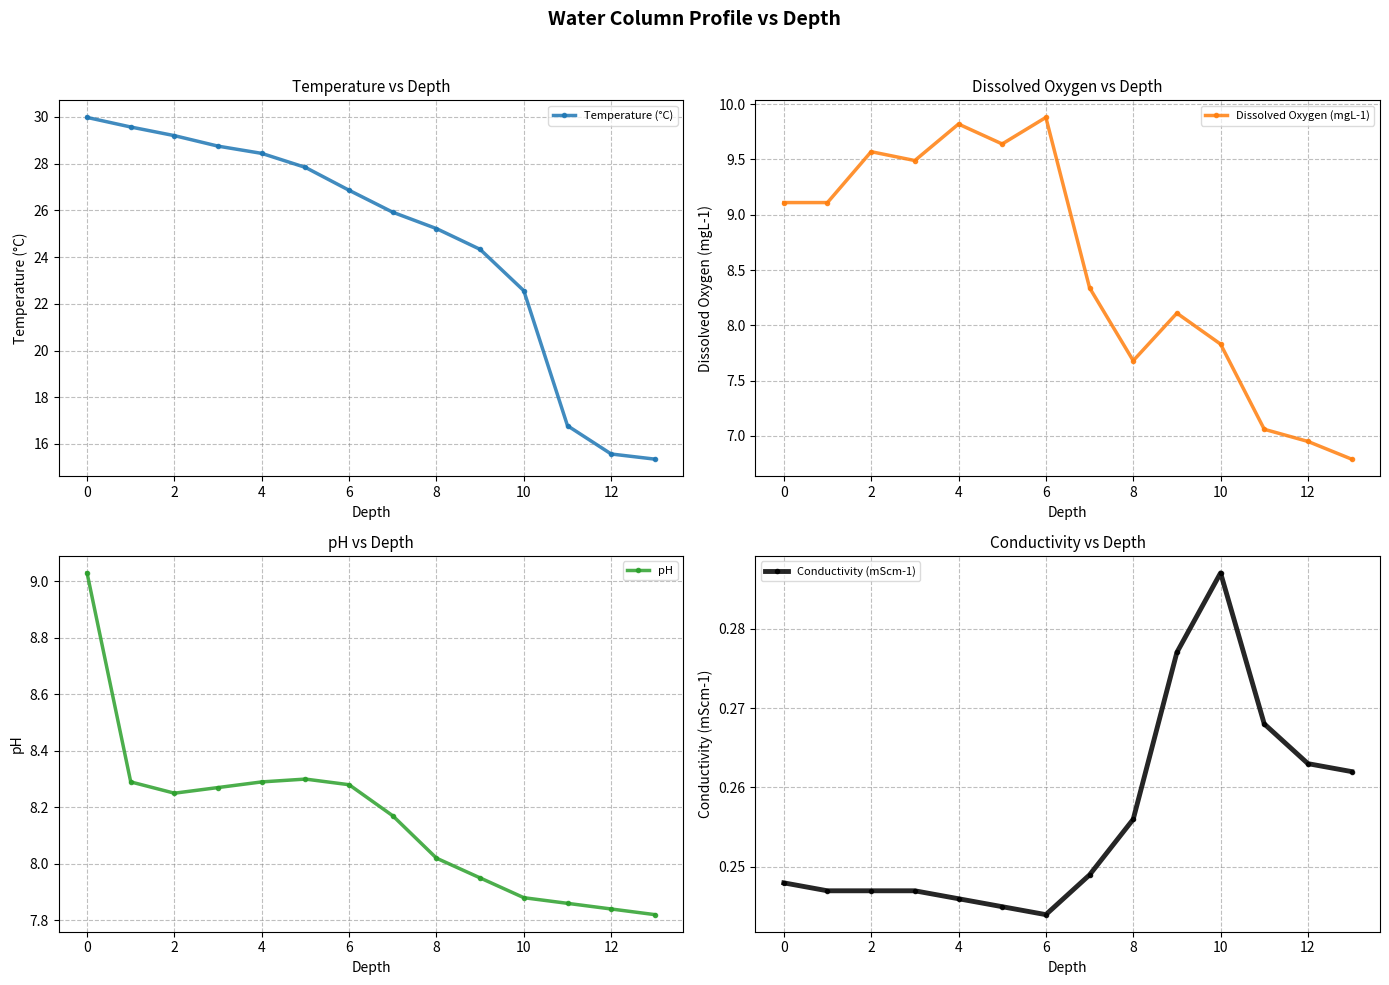

True or false: Dissolved Oxygen (mgL-1) has more than 1 interior local peaks.

True